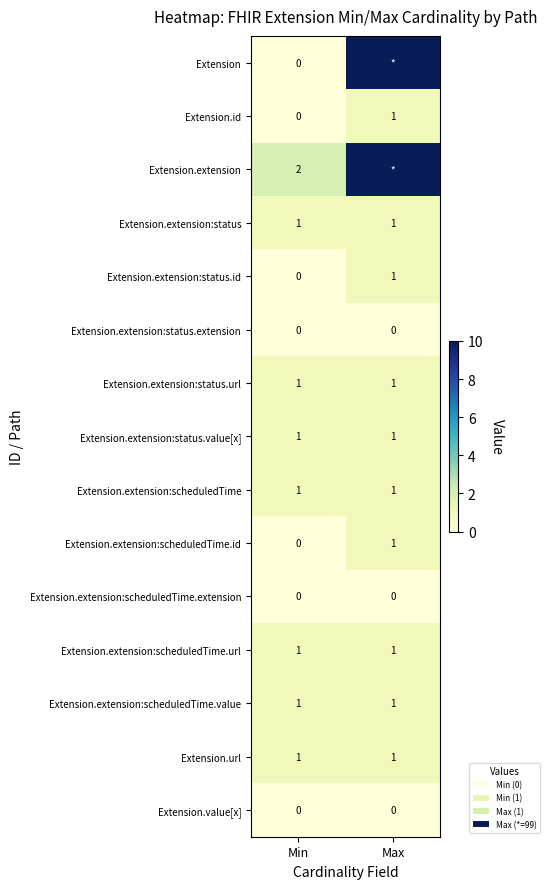

True or false: Extension.extension:status has a value of 1 at Max.

True